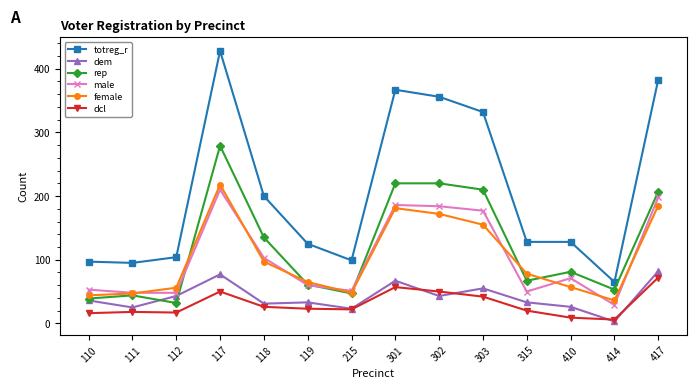

Which category has the highest value in the dcl series?

417